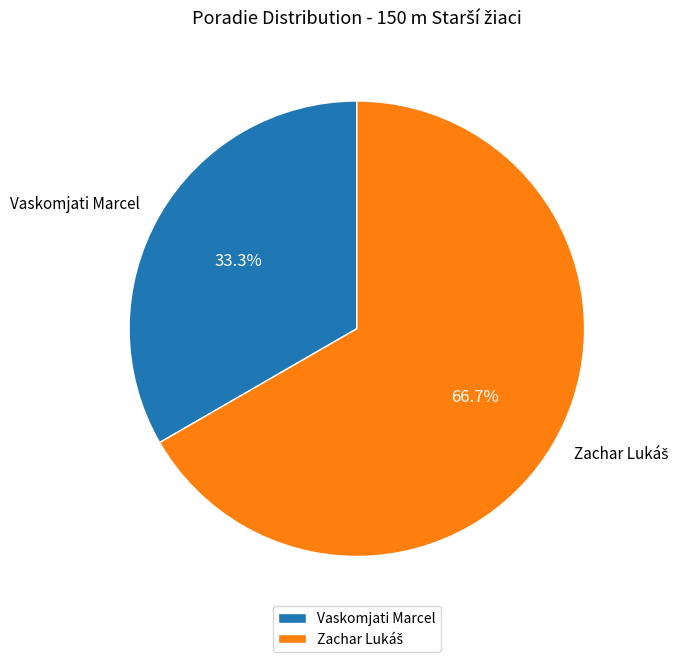

What portion of the pie excludes Vaskomjati Marcel?

66.7%